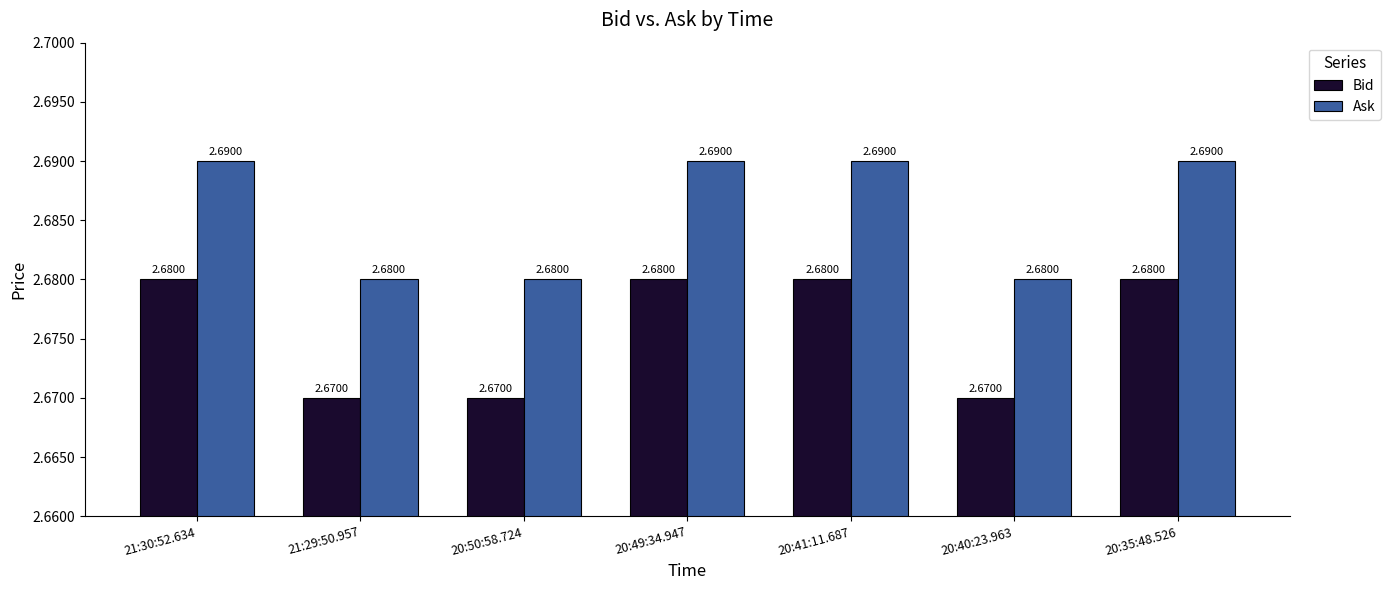

How many groups of bars are there?

7